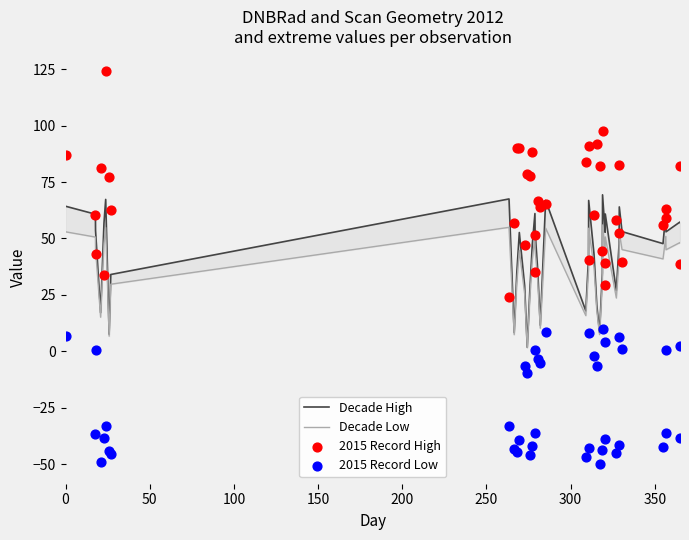

Which series reaches the minimum Y coordinate?

2015 Record Low